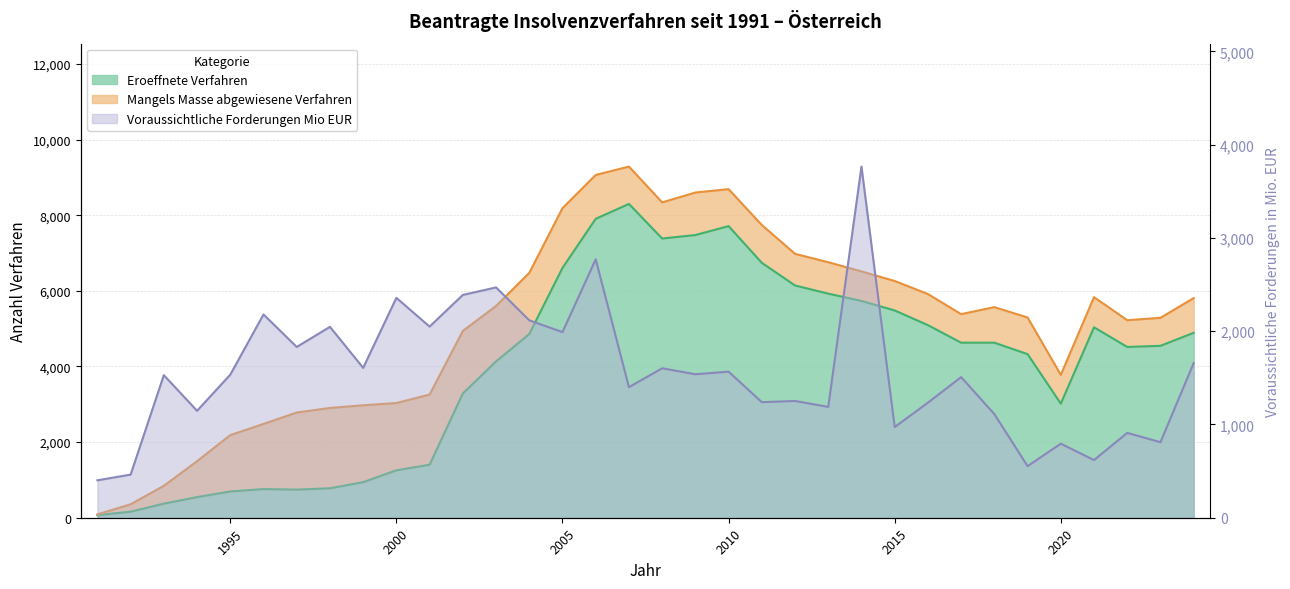

At how many categories does at least one series exceed 276?

34